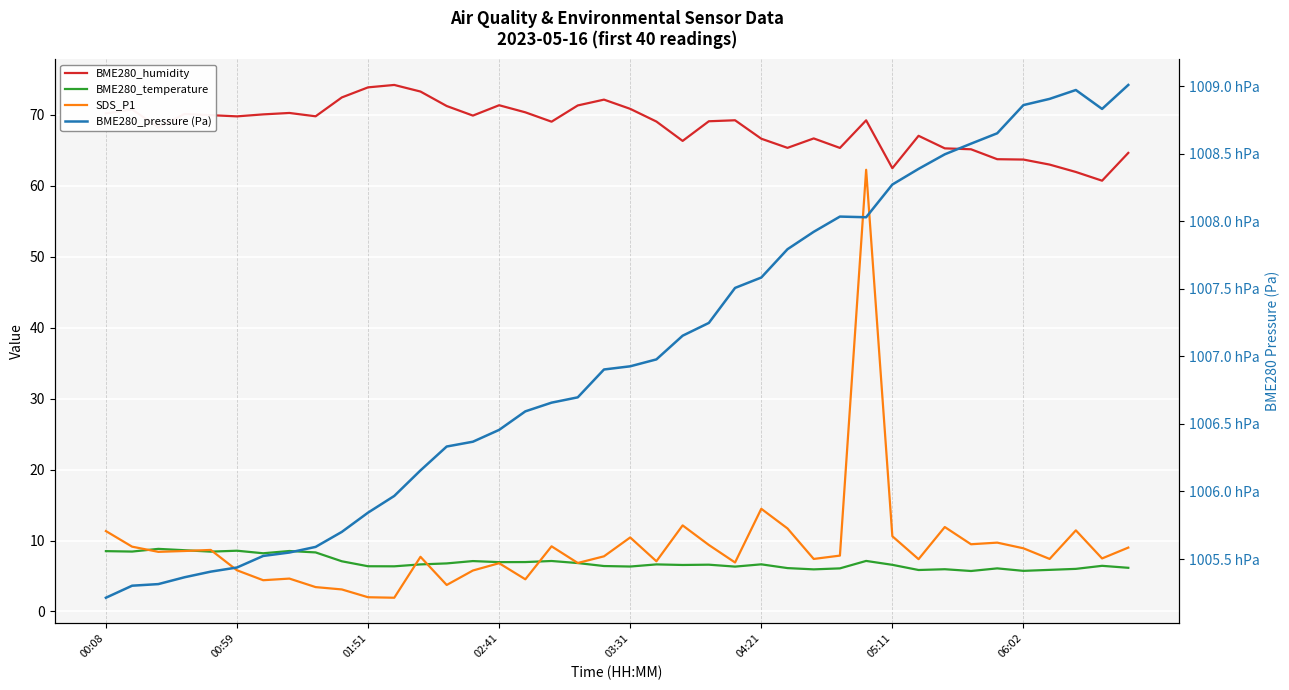

What is the spread (max minus min) of values at 12?

100609.0